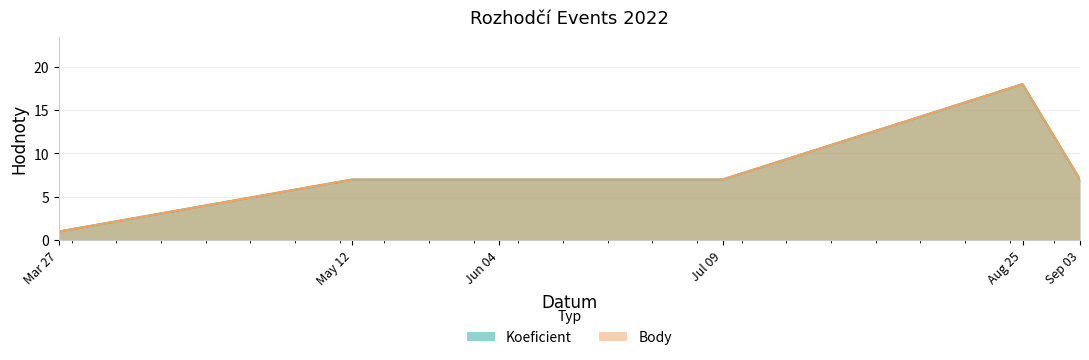

True or false: Body and Koeficient intersect in this chart.

False